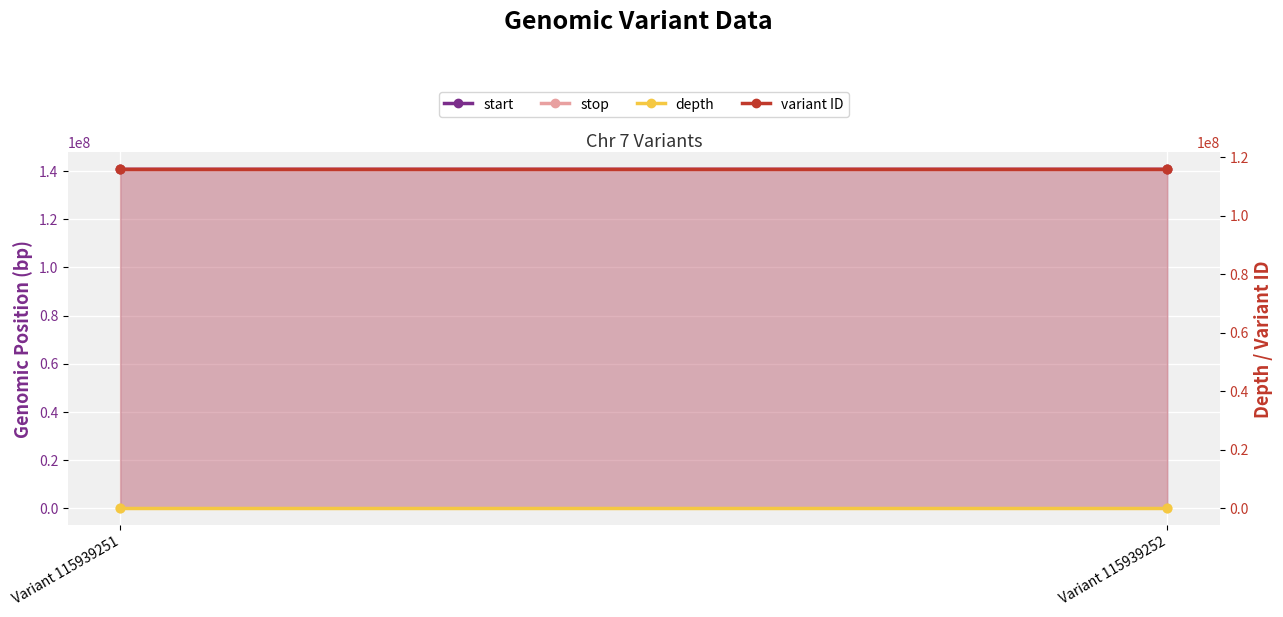

Which series has the largest total across all categories?

stop